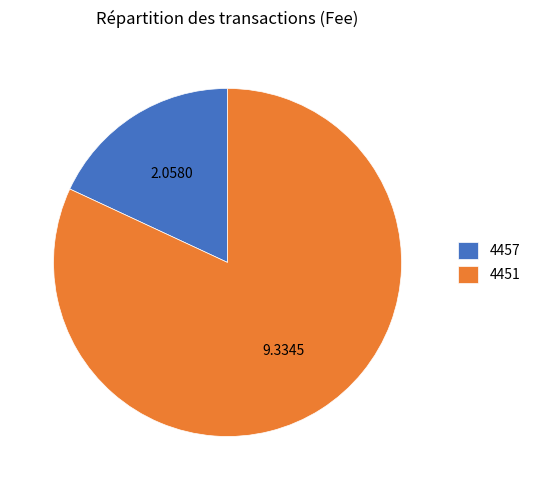

What is the ratio of the value at 4451 to the value at 4457?

4.5